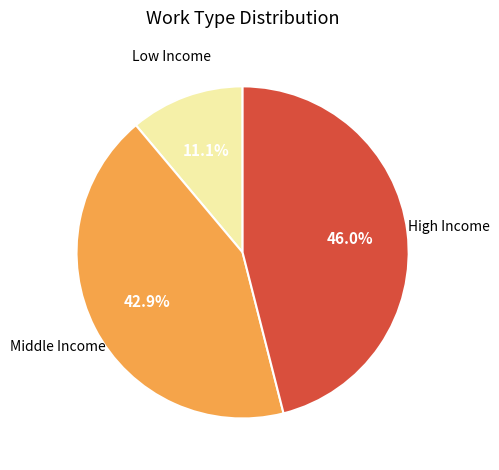

Approximately how many times larger is the value at Low Income compared to Middle Income?

0.3